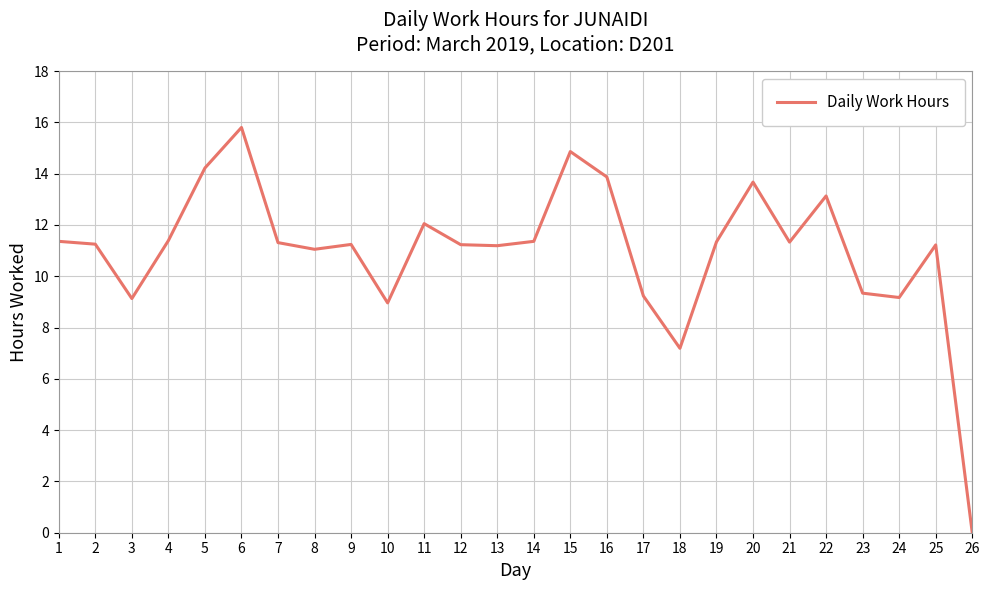

Is it true that the value at 8 is 19.2?

False